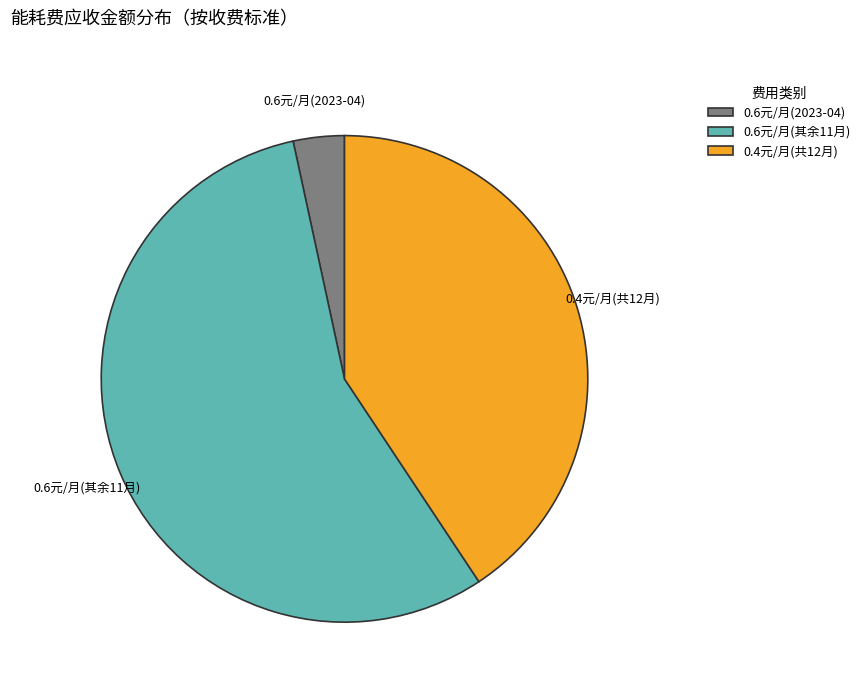

Combined, do 0.6元/月(2023-04) and 0.4元/月(共12月) account for over 50%?

No